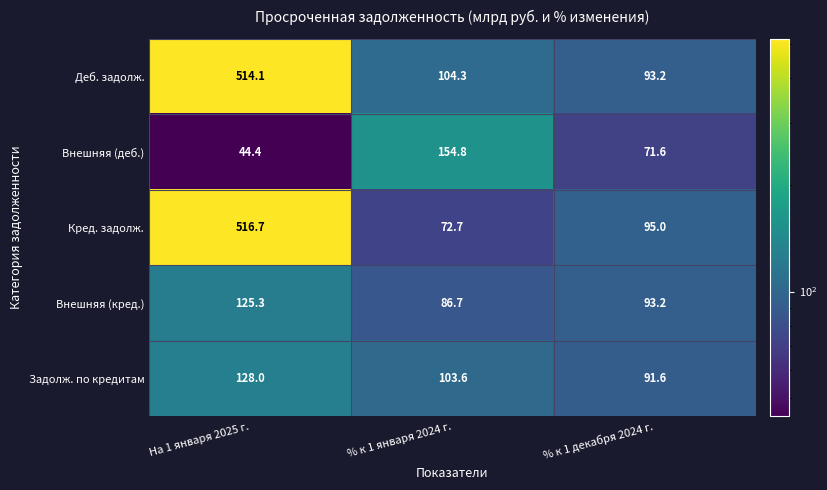

At which category is the sum across all series the highest?

На 1 января 2025 г.